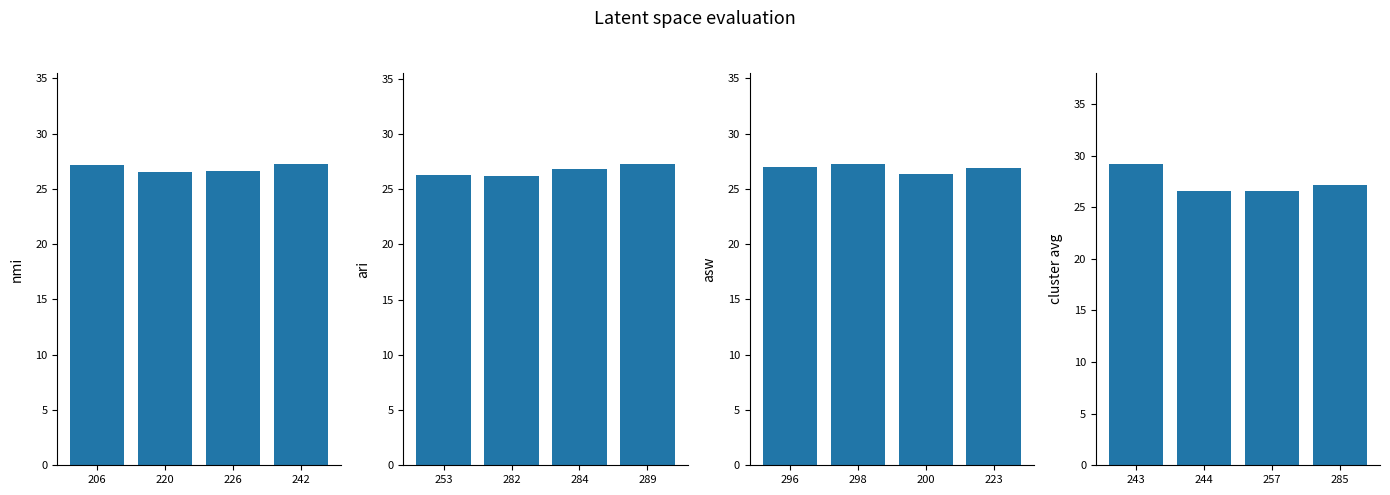

List the series in order of their peak value, highest first.

cluster avg, ari, nmi, asw